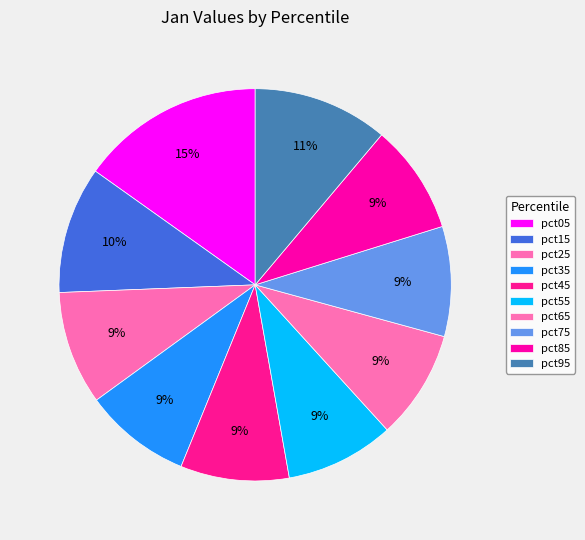

Count the number of slices in the pie.

10